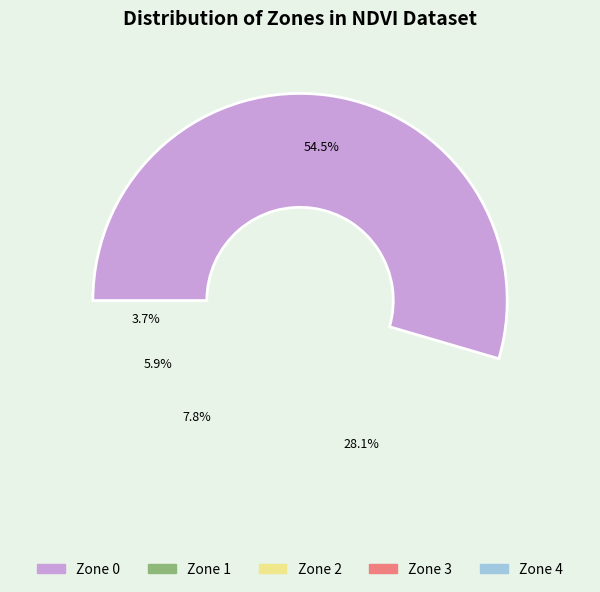

To the nearest percent, what percentage of the pie is Zone 2?

8%